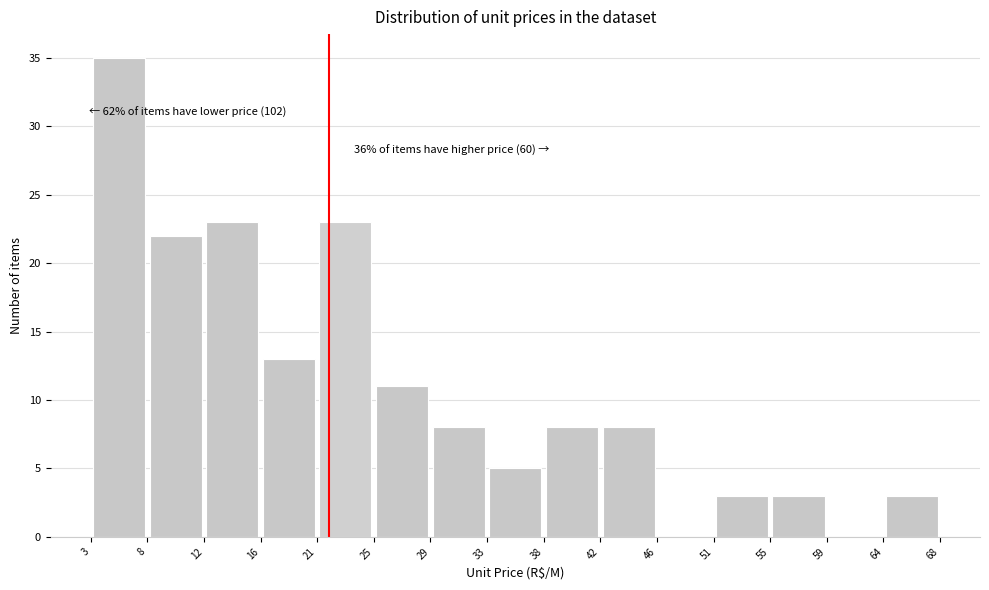

Over which range of the x-axis is the bar tallest?

3 to 8